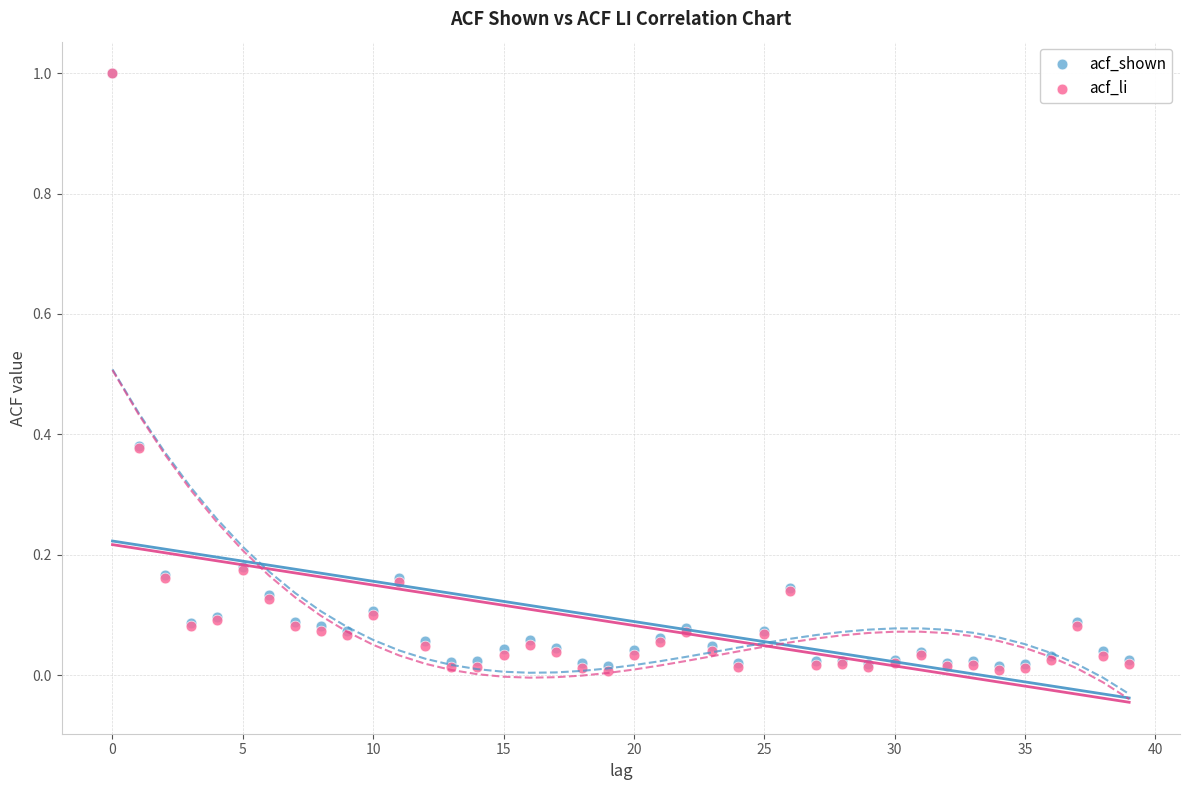

What are all the series names shown in the legend?

acf_shown, acf_li